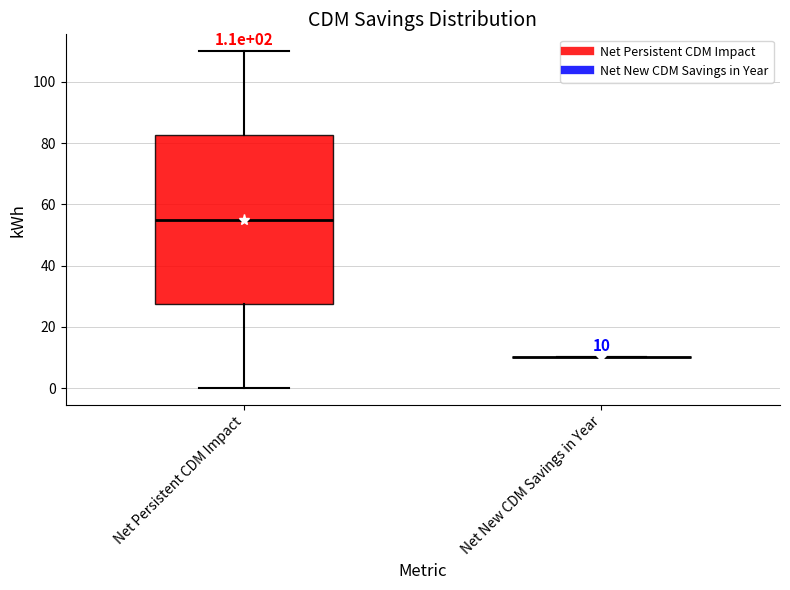

Which box is the tallest, from its lower edge to its upper edge?

Net Persistent CDM Impact